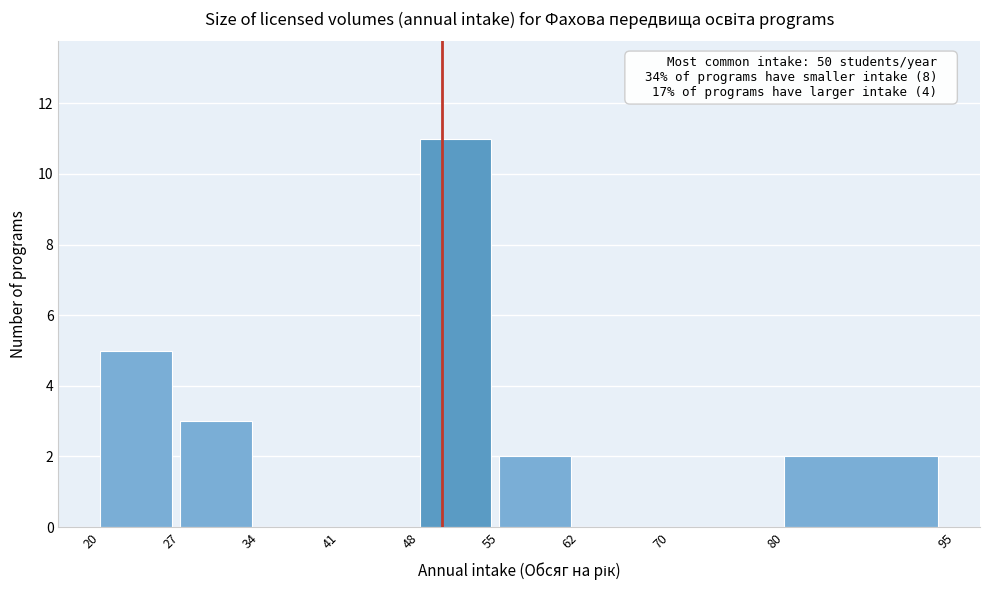

Which range on the x-axis has the tallest bar?

48 to 55